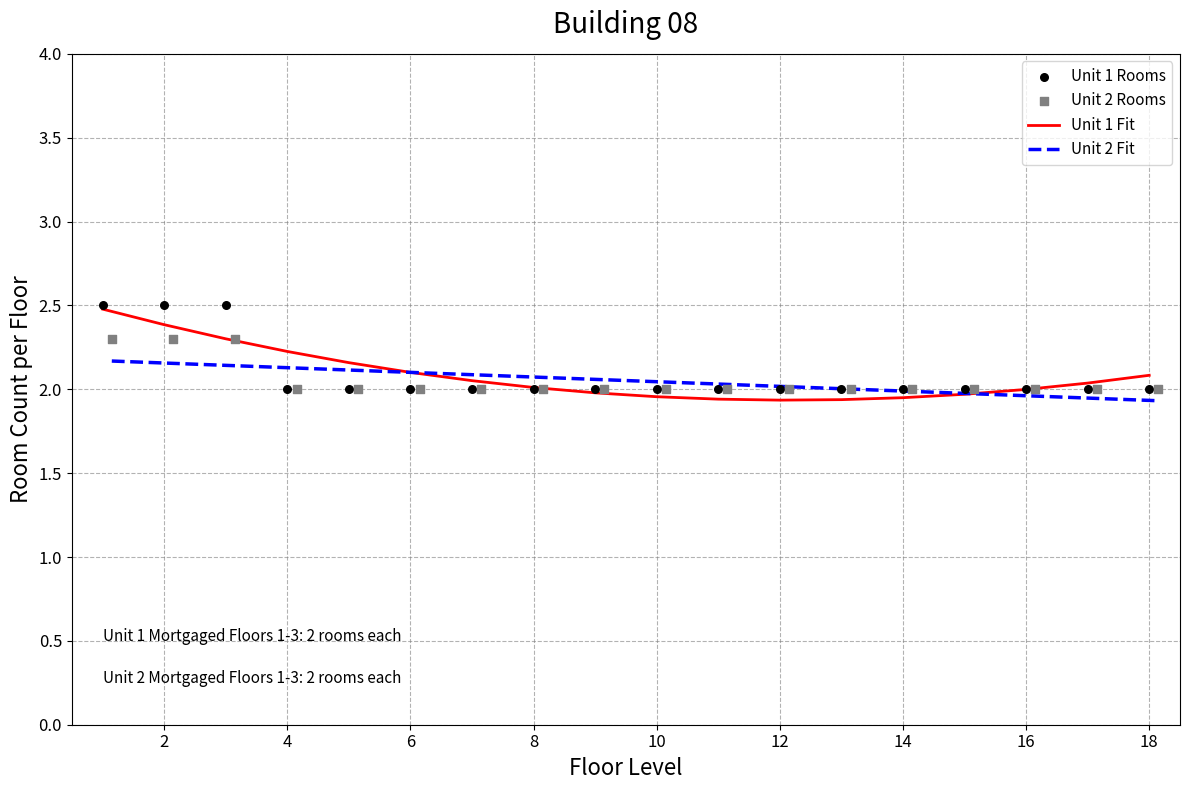

Which series has the largest total across all categories?

Unit 1 Fit